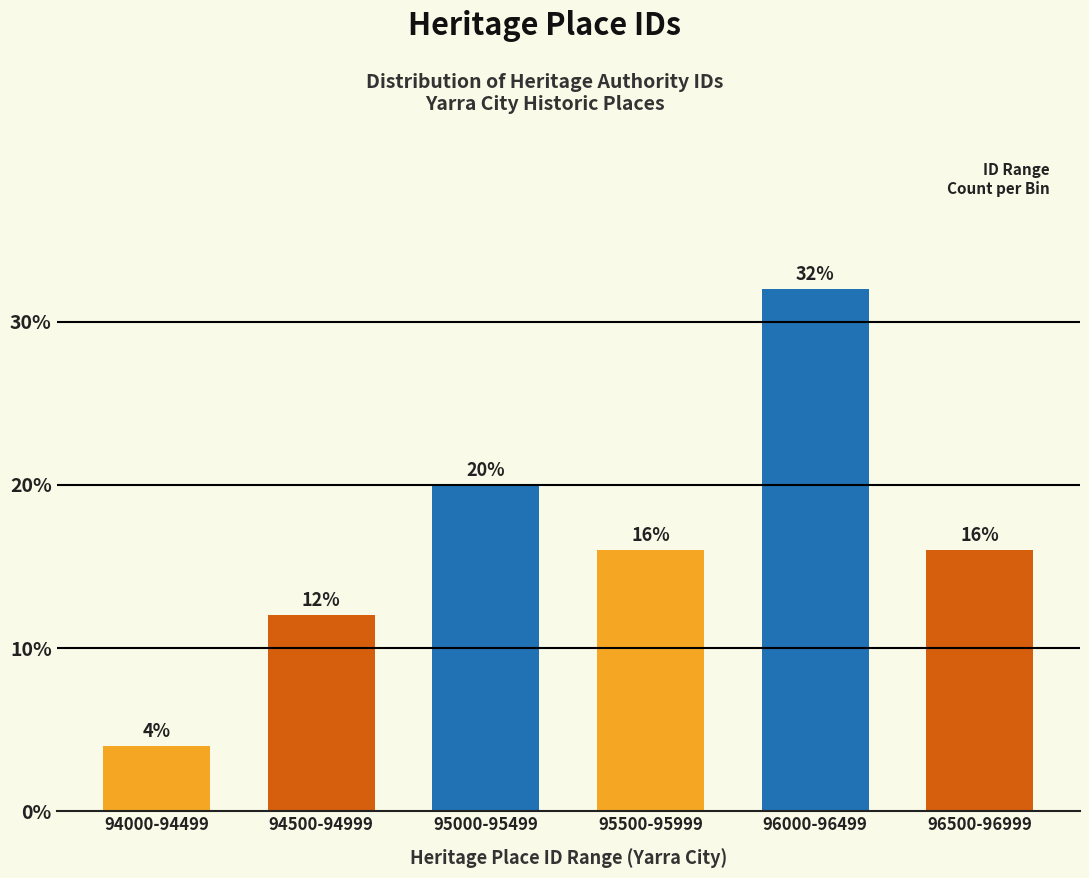

Reading right to left, list all the values displayed in this chart.

16	32	16	20	12	4